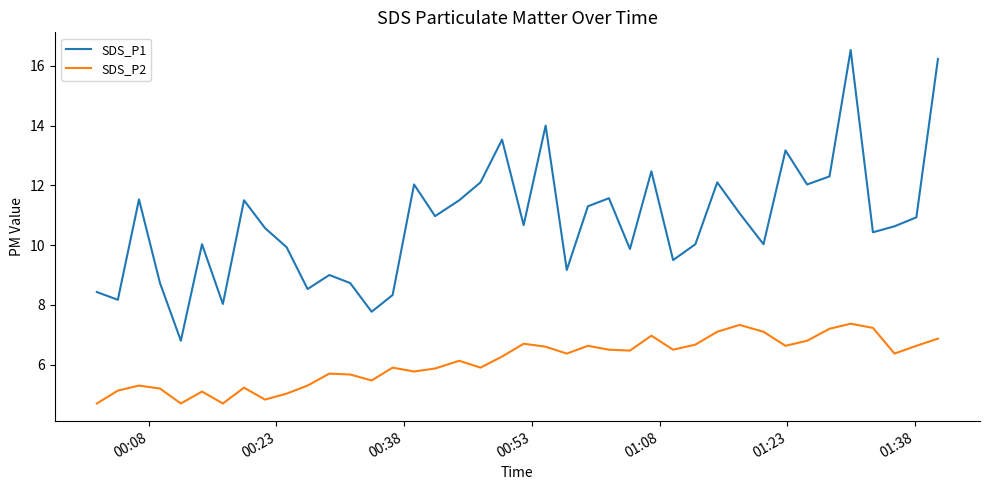

List the series in order of their overall mean, highest first.

SDS_P1, SDS_P2